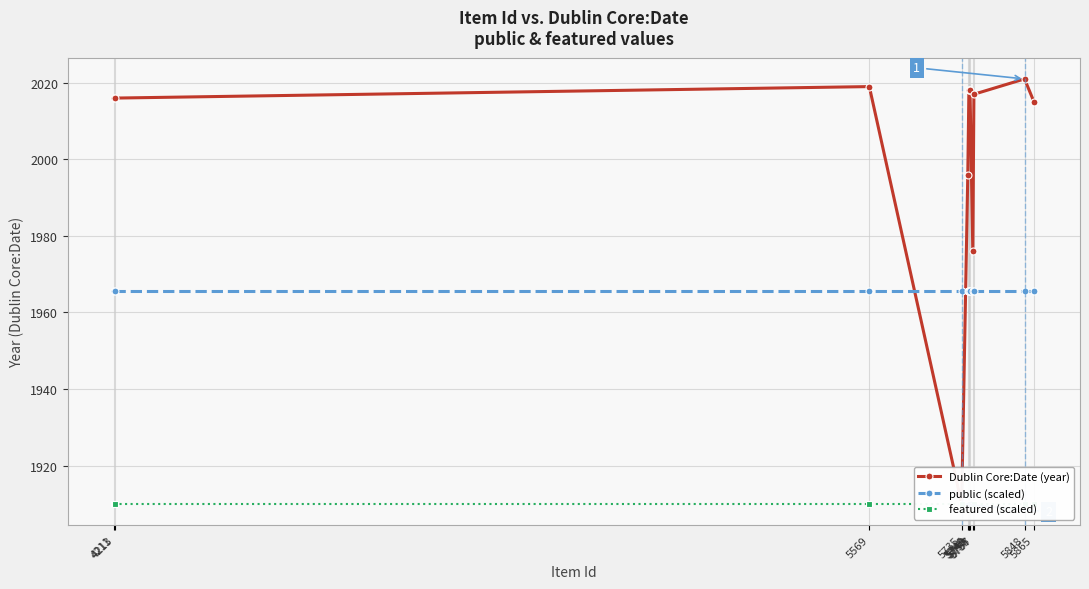

How many lines are shown in the chart?

3